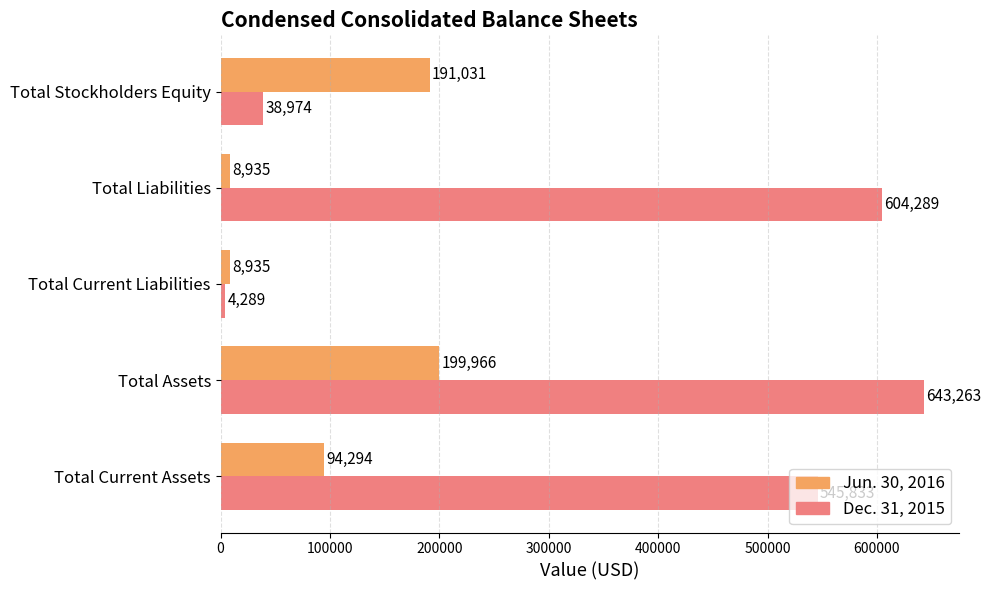

What is the sum of all Jun. 30, 2016 values?

503161